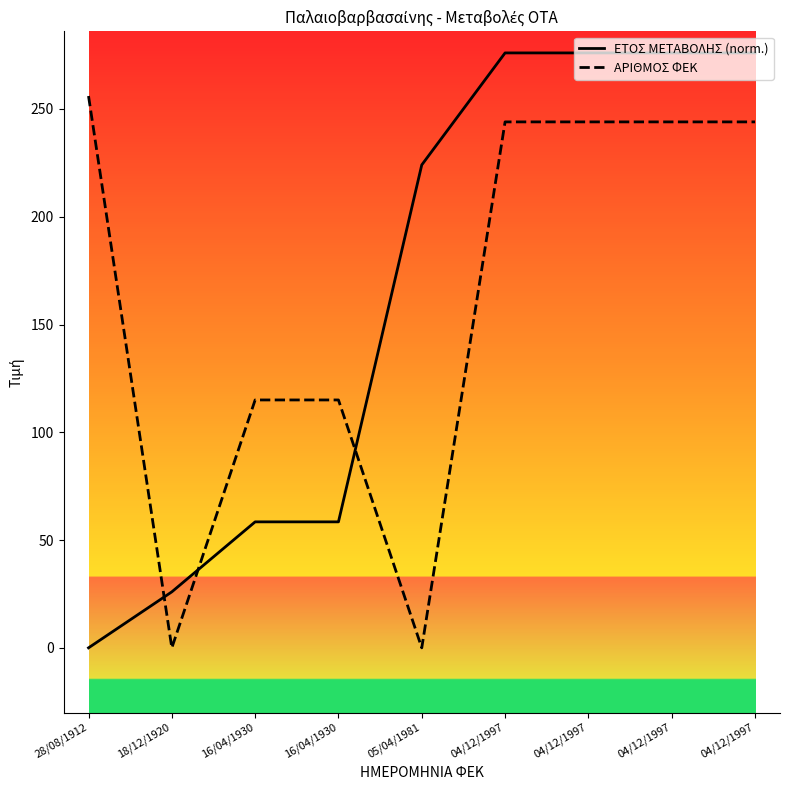

The value of ΕΤΟΣ ΜΕΤΑΒΟΛΗΣ (norm.) at 16/04/1930 is 58.4. True or false?

True